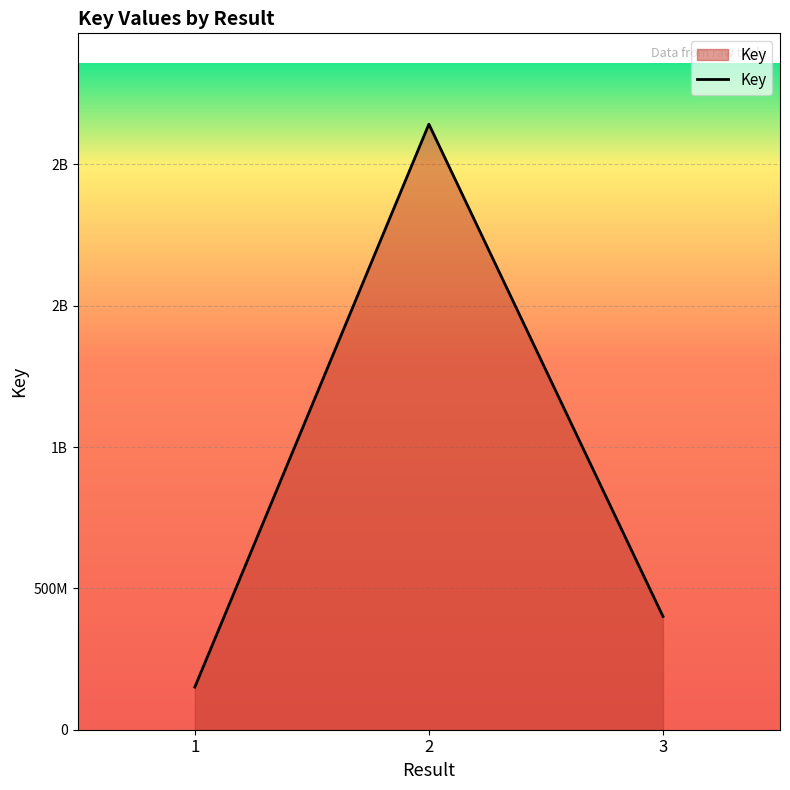

Reading right to left, what are all the values shown in this chart?

400872791	2142496364	150795902